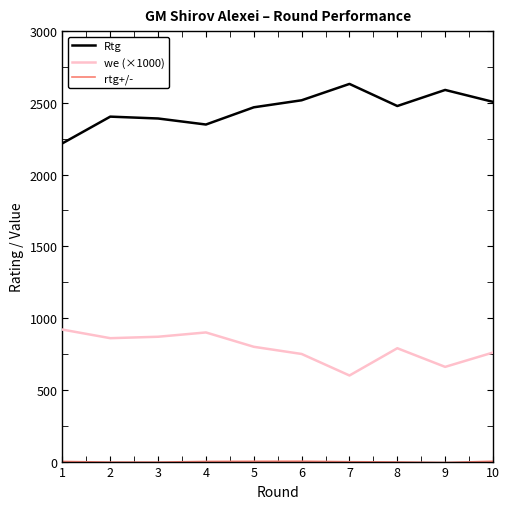

Does the chart display data point markers on the line(s)?

No